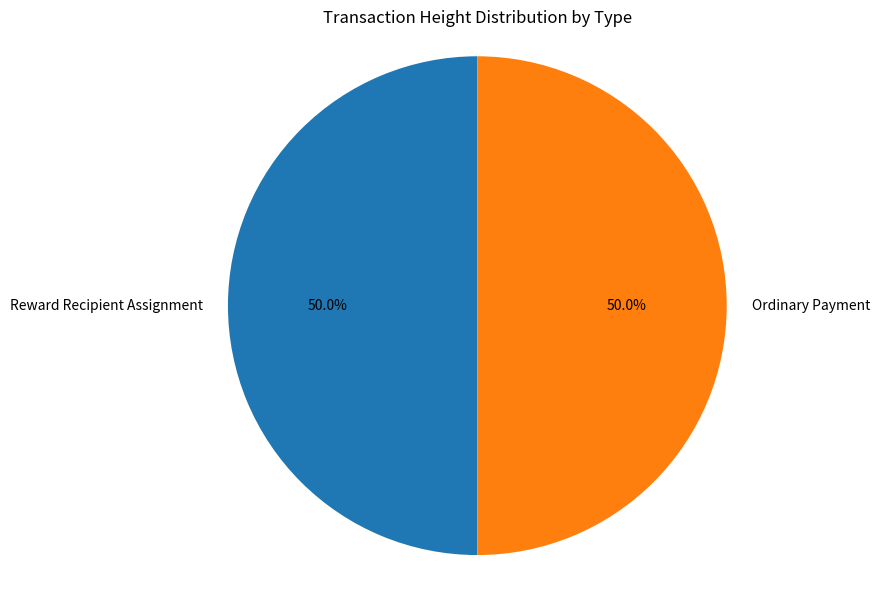

Do Ordinary Payment and Reward Recipient Assignment together represent more than half of the pie?

Yes